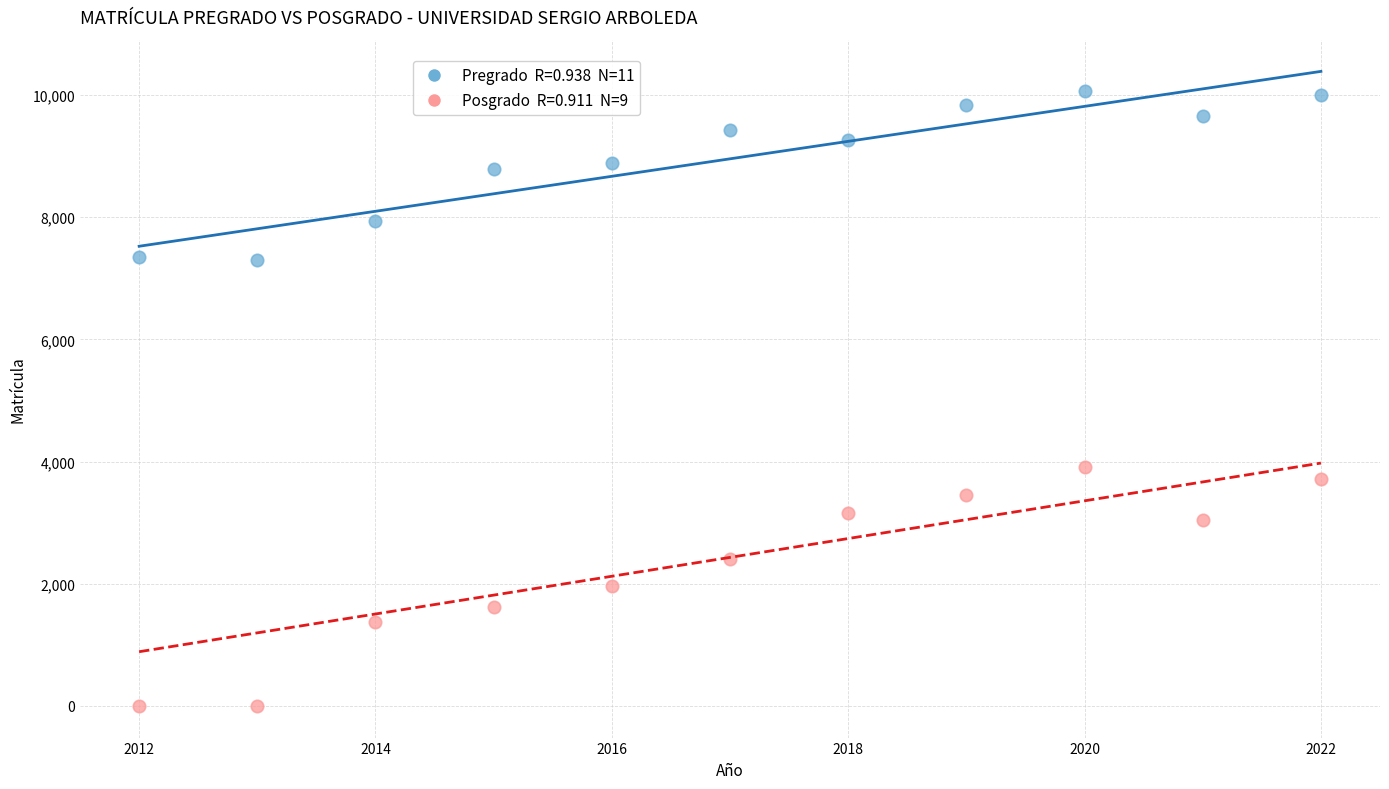

Across all series, what Y value is closest to 5033?

3910